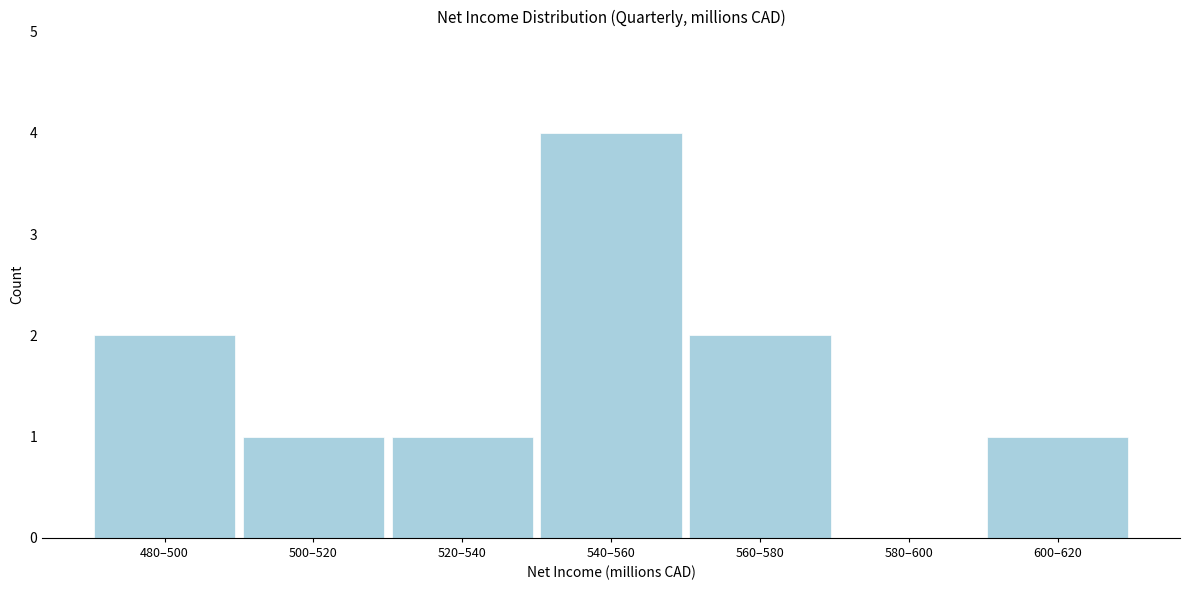

Reading left to right, transcribe all the data shown in this chart.

480–500=2	500–520=1	520–540=1	540–560=4	560–580=2	580–600=0	600–620=1